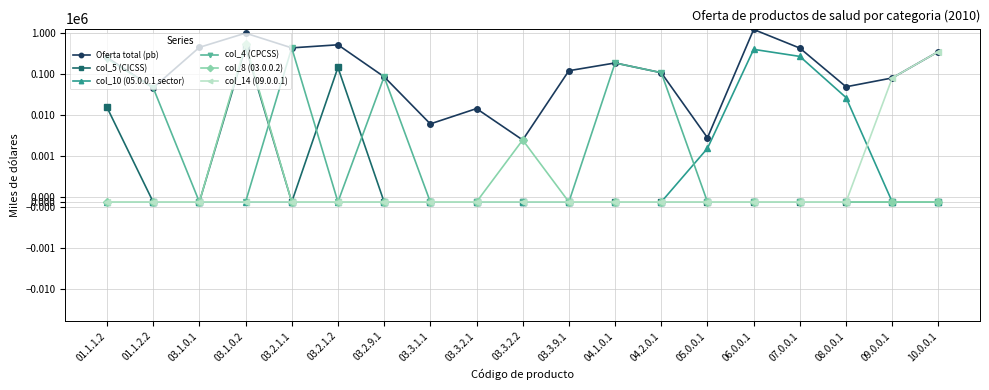

Is this an area chart (filled region under the line)?

No